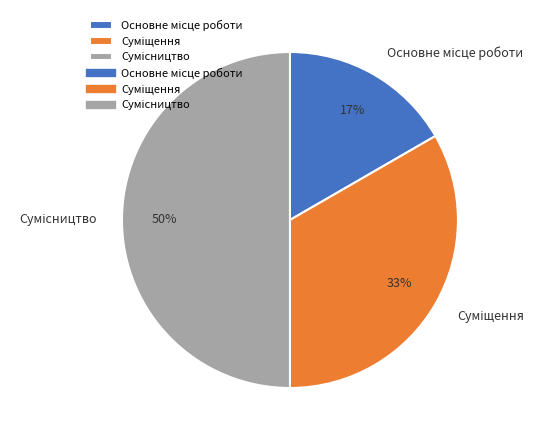

To the nearest percent, what is the difference between the largest and smallest slice percentages?

33%